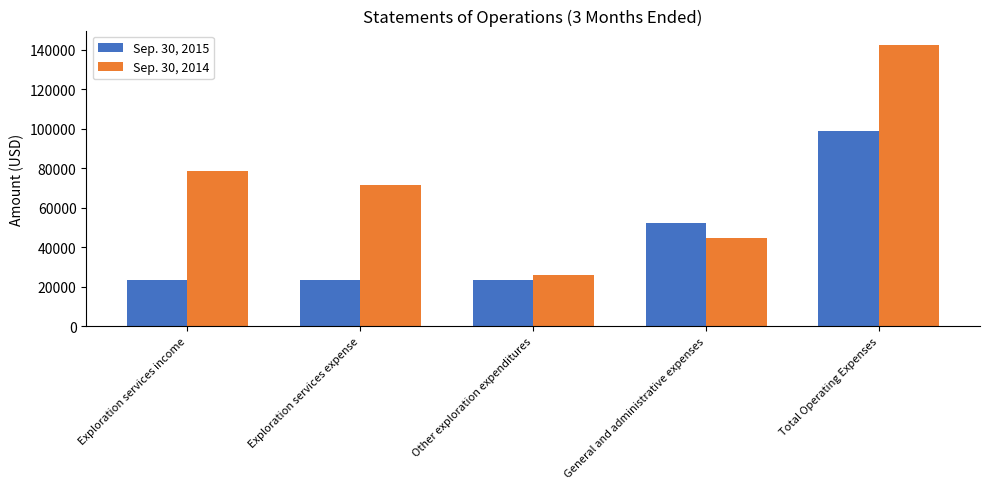

What is the lowest value of the Sep. 30, 2015 series?

23268